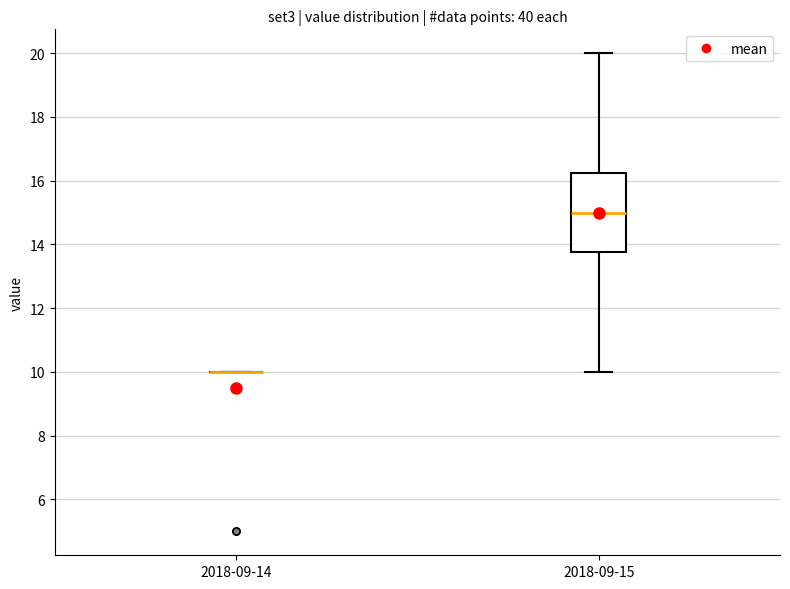

Comparing the boxes themselves (not the whiskers), which one is the tallest?

2018-09-15